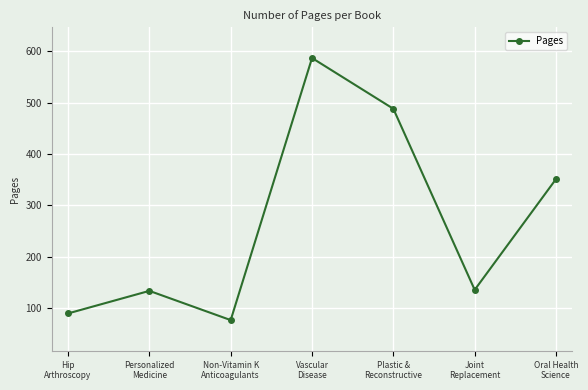

What is the change in value from Hip
Arthroscopy to Personalized
Medicine?

+44